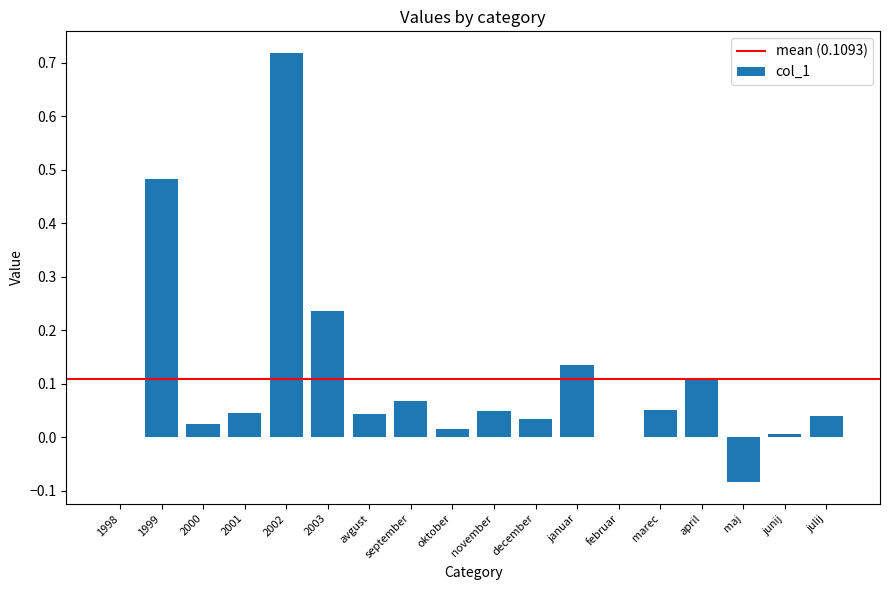

Are the bars horizontal?

No